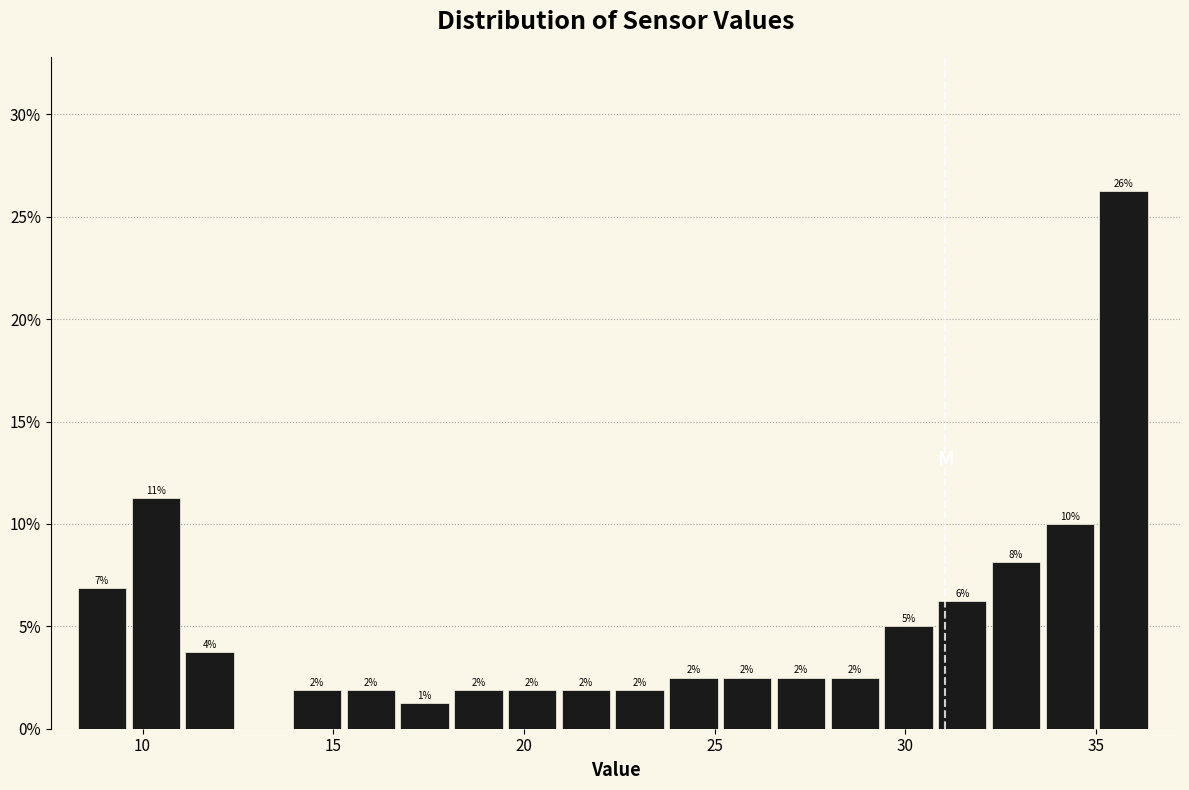

Around what value on the x-axis is the tallest bar? Give the approximate position of its centre, as read against the axis.

35.5